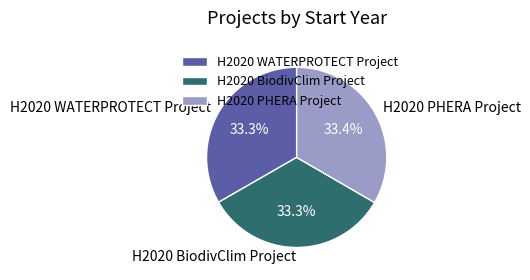

True or false: H2020 BiodivClim Project accounts for 21% of the total.

False